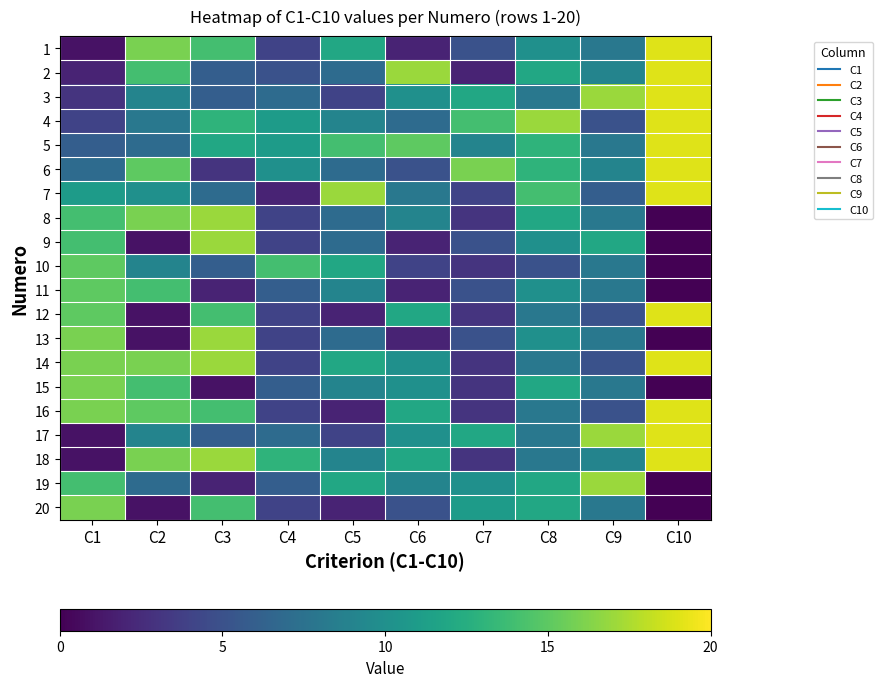

Count the number of data series in this chart.

20